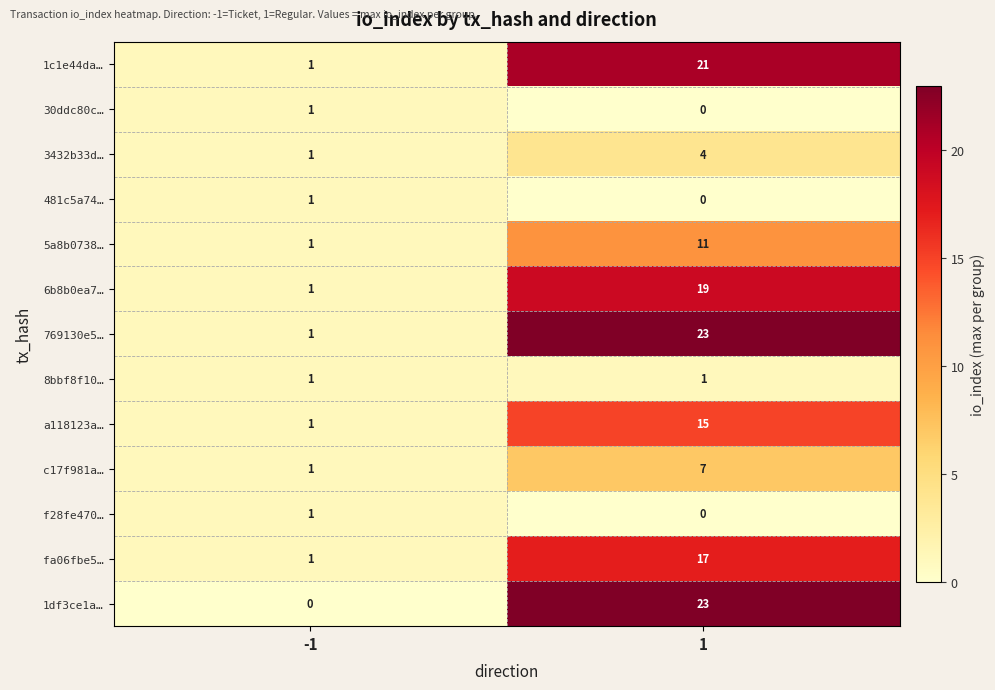

Which series has the widest spread of values?

1df3ce1a…